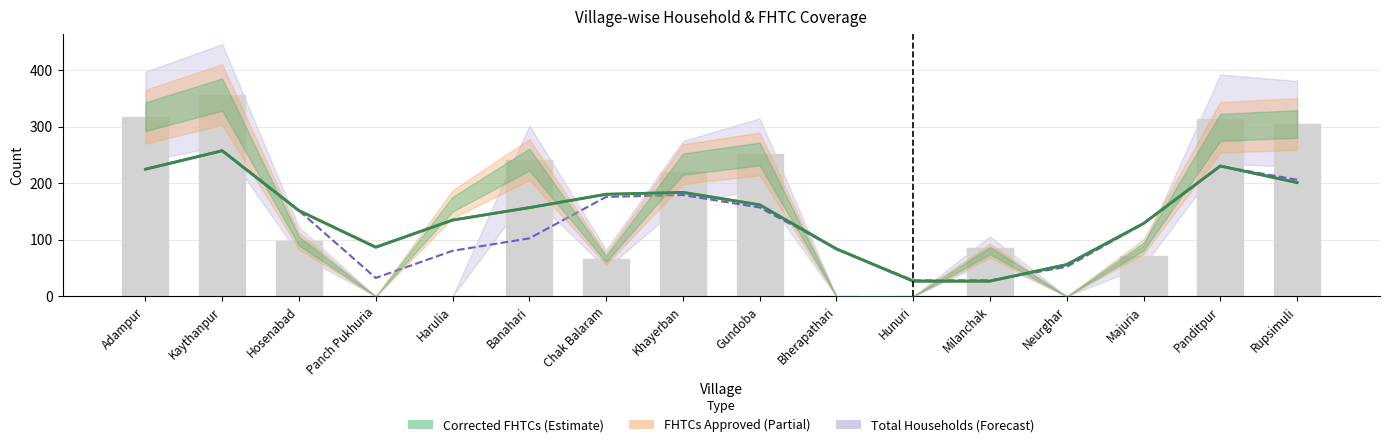

List the labels in order of value, largest first.

Kaythanpur, Adampur, Panditpur, Rupsimuli, Gundoba, Banahari, Khayerban, Hosenabad, Milanchak, Majuria, Chak Balaram, Panch Pukhuria, Harulia, Bherapathari, Hunuri, Neurghar